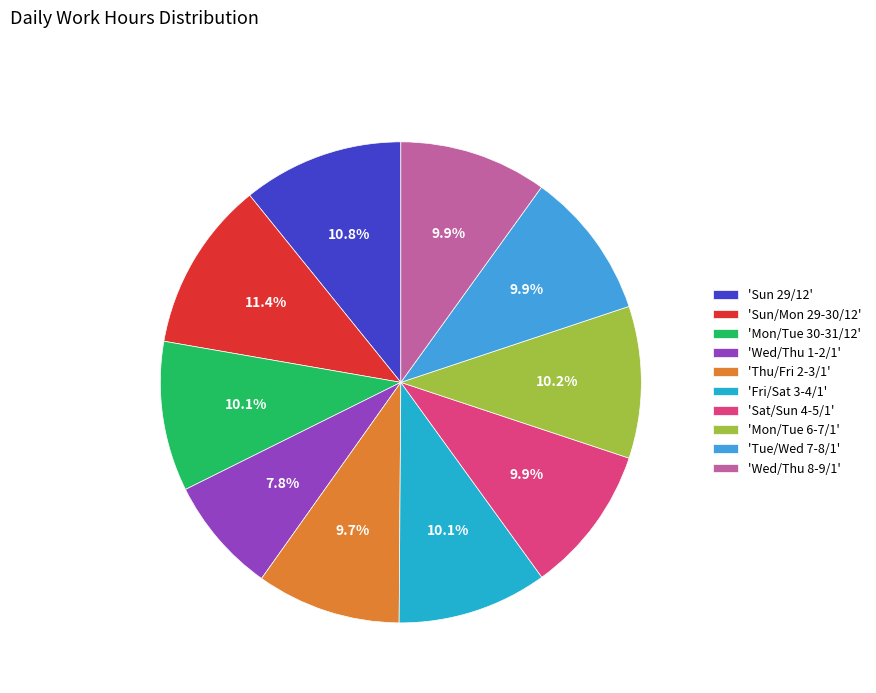

What is the largest slice in the pie chart?

'Sun/Mon 29-30/12'